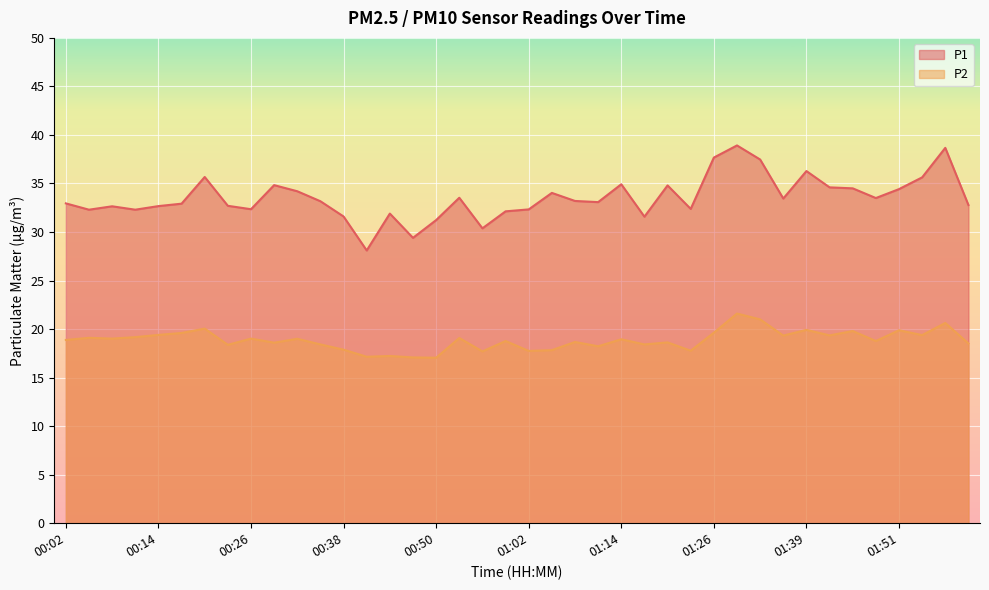

True or false: P2 has more than 0 points higher than both neighbors.

True